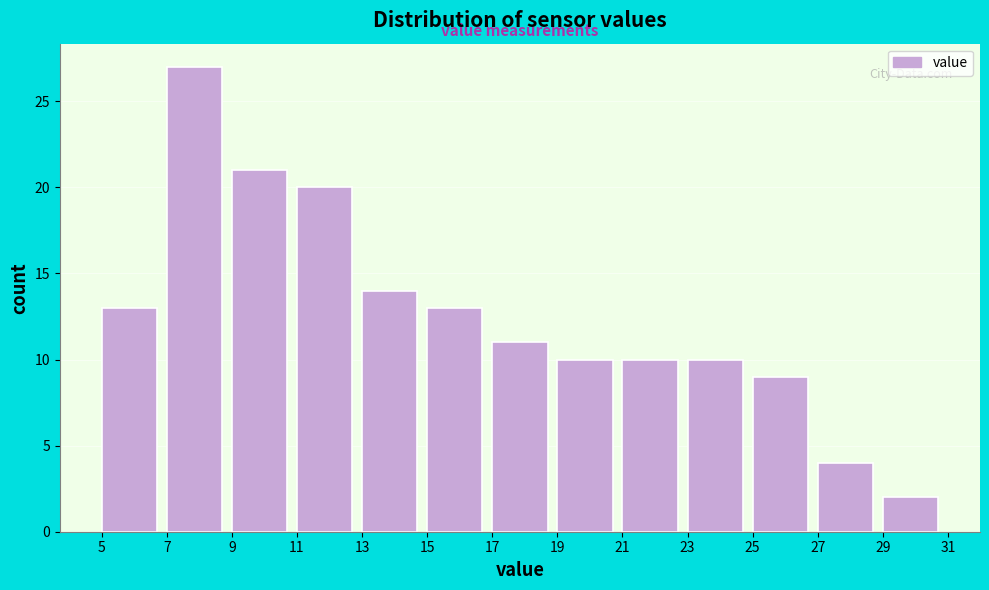

Reading left to right, transcribe this chart: for each bar, give the range it covers on the x-axis and its height. The values are not printed on the chart, so give them approximately, as read against the axis.

5 to 7: 13
7 to 9: 27
9 to 11: 21
11 to 13: 20
13 to 15: 14
15 to 17: 13
17 to 19: 11
19 to 21: 10
21 to 23: 10
23 to 25: 10
25 to 27: 9
27 to 29: 4
29 to 31: 2